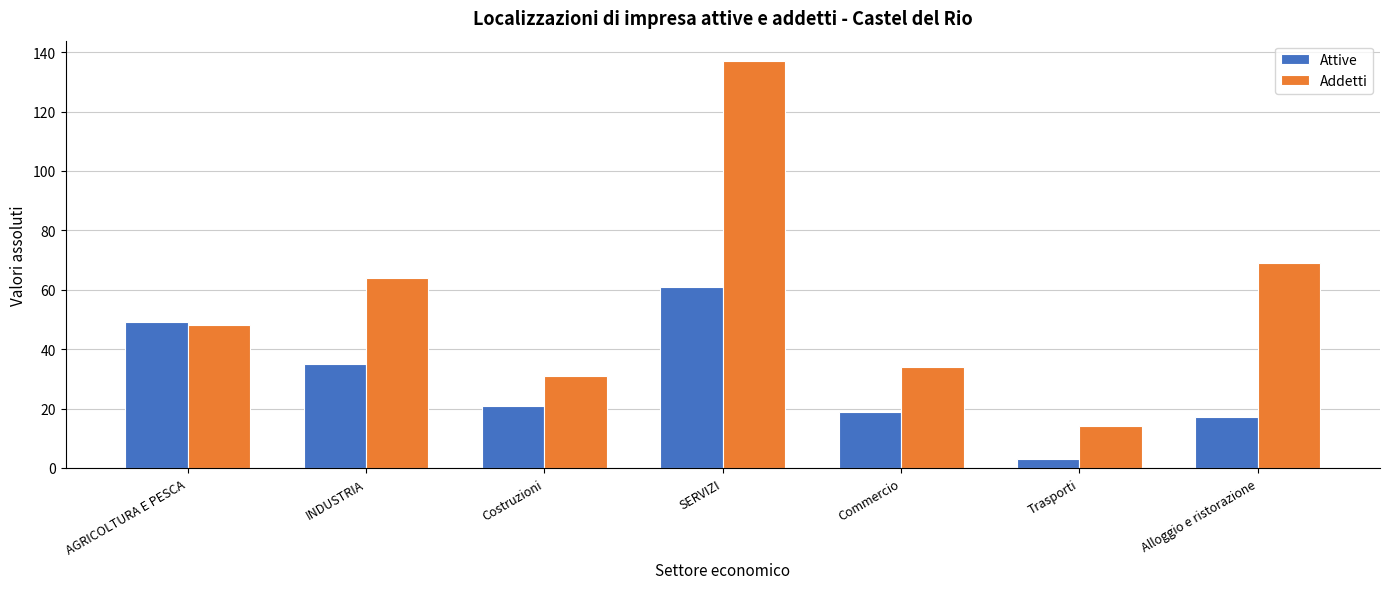

True or false: Attive has a value of 3 at Trasporti.

True